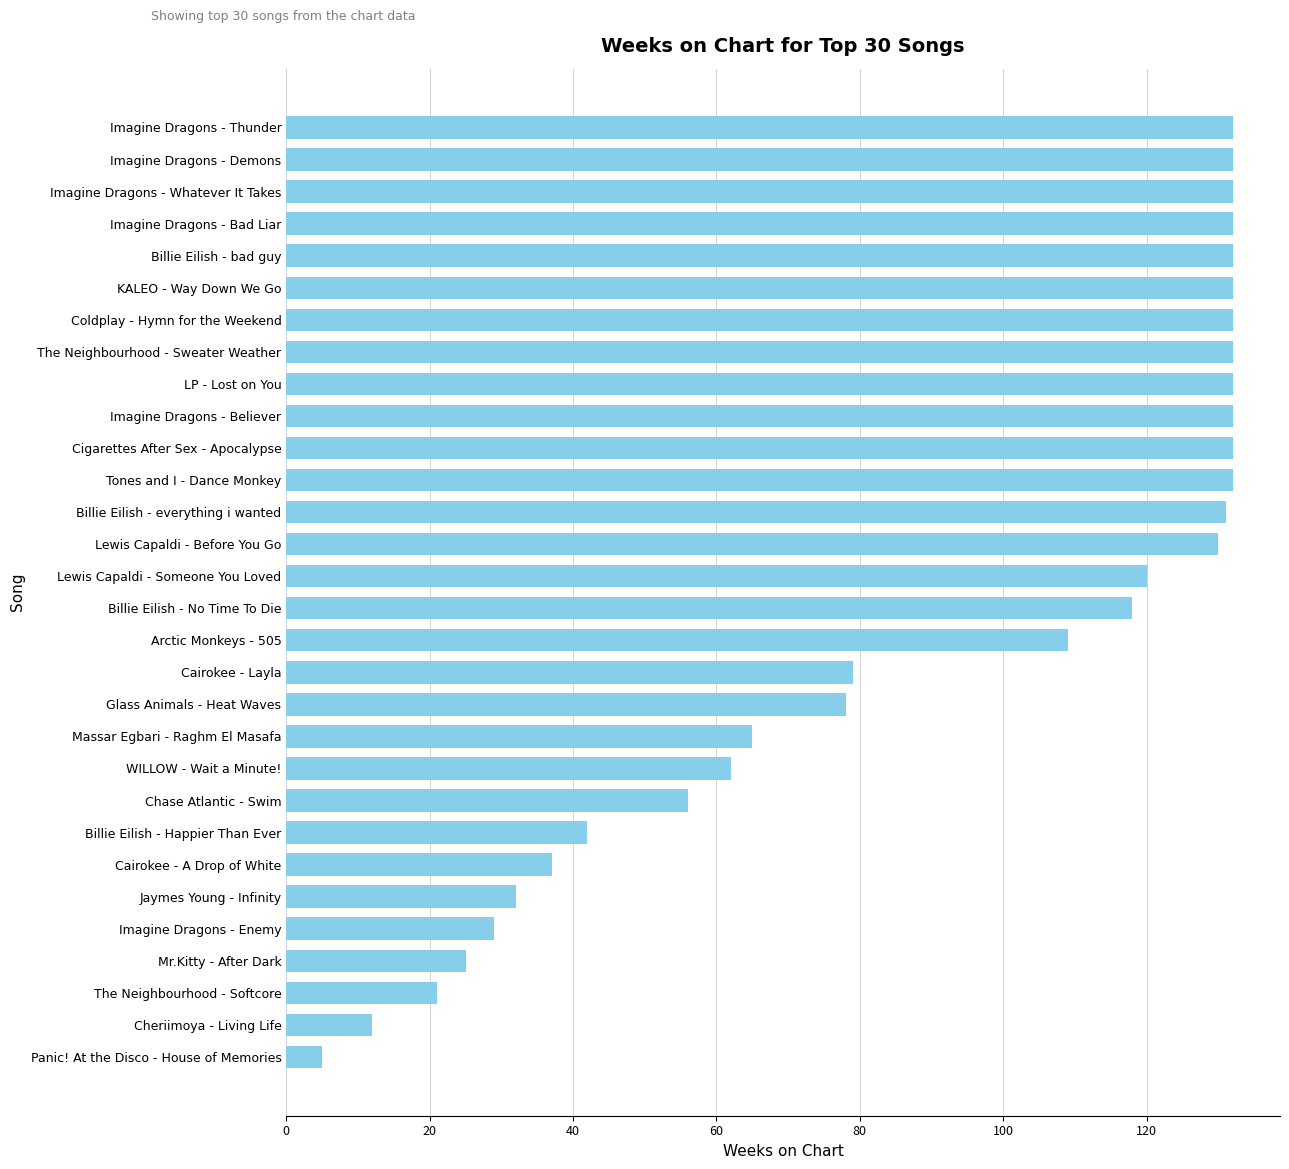

What is the difference between the maximum and minimum values?

127